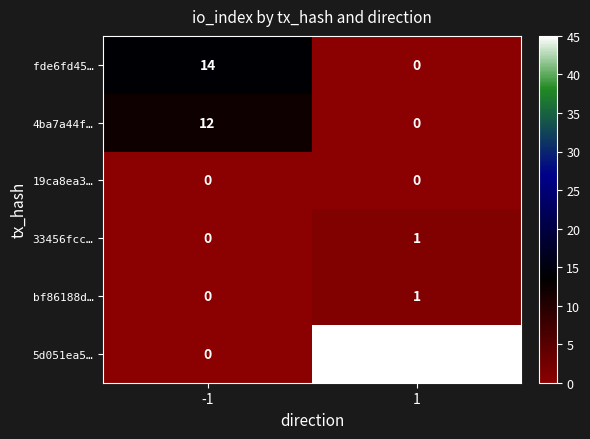

What is the maximum value shown in the chart?

45